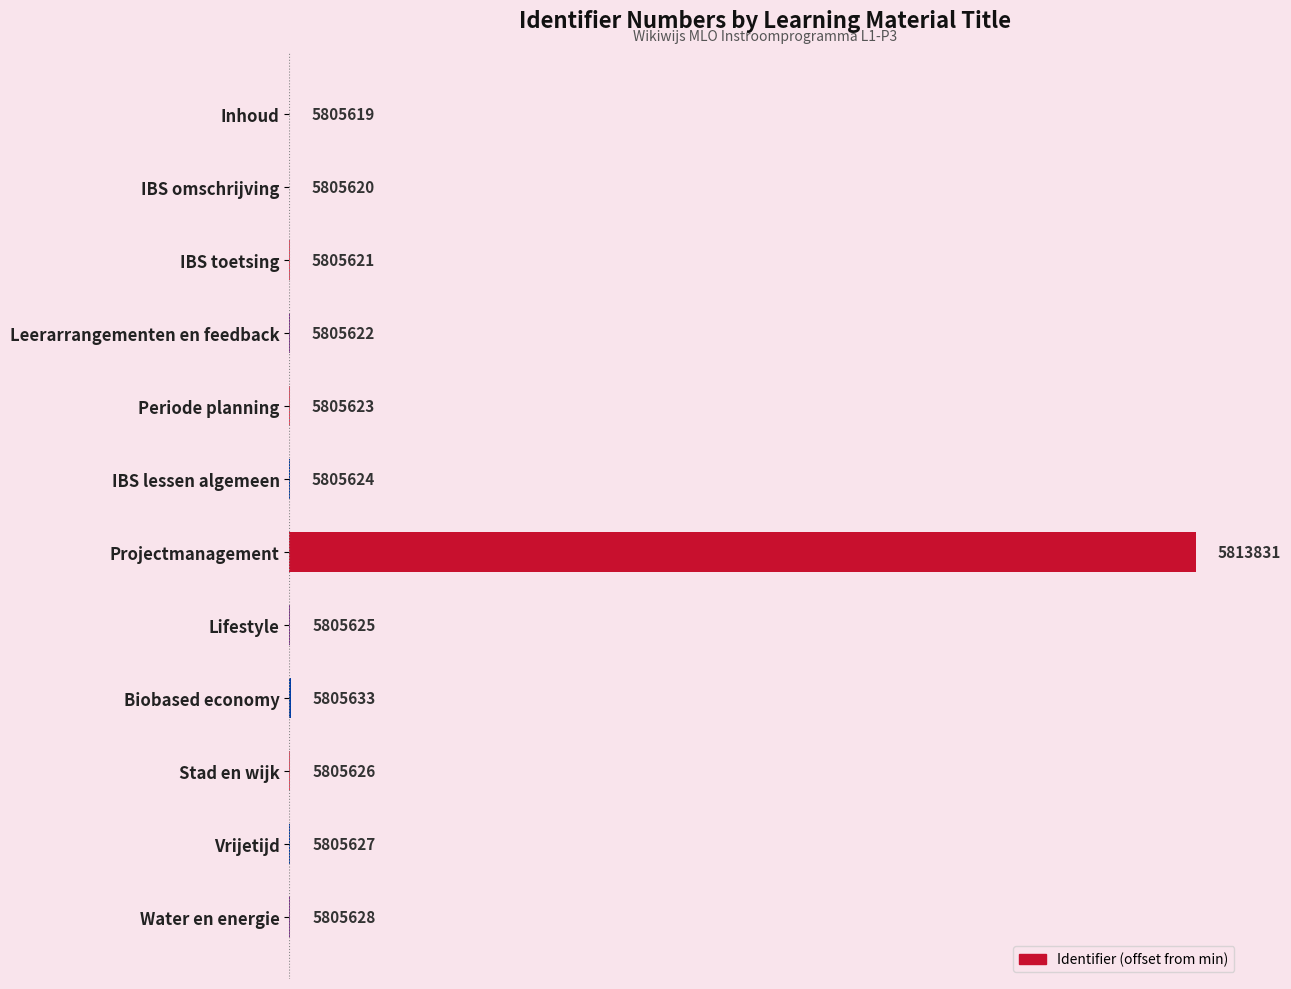

Are the bars horizontal?

Yes